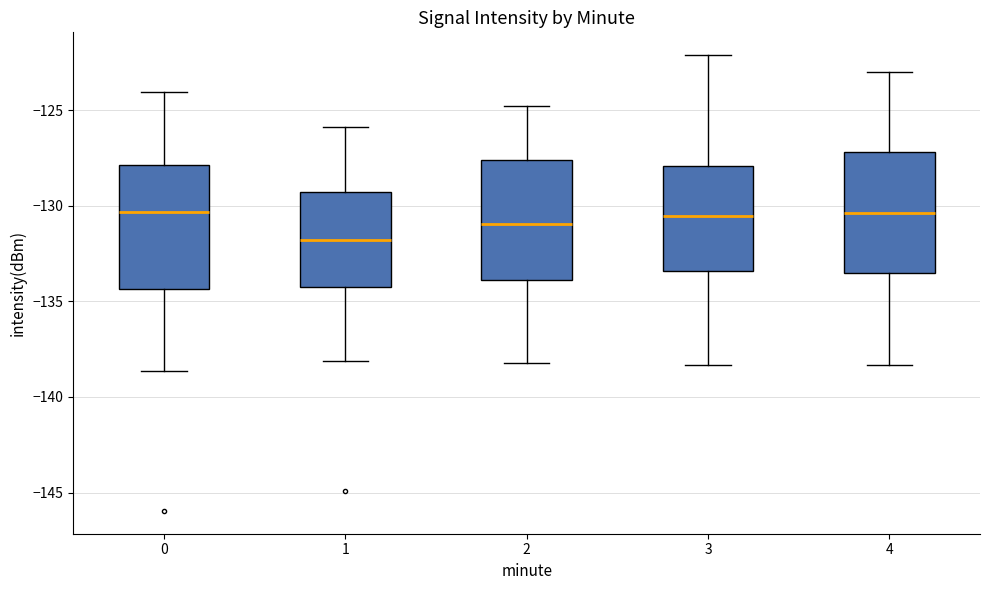

Reading left to right, read every box against the y-axis: the position of its median line, the range the box covers, and the ends of its whiskers. The values are not printed on the chart, so give them approximately, as read against the axis.

0: median -130.5, box -134.5 to -128.0, whiskers -138.5 to -124.0
1: median -132.0, box -134.5 to -129.5, whiskers -138.0 to -126.0
2: median -131.0, box -134.0 to -127.5, whiskers -138.0 to -125.0
3: median -130.5, box -133.5 to -128.0, whiskers -138.5 to -122.0
4: median -130.5, box -133.5 to -127.0, whiskers -138.5 to -123.0